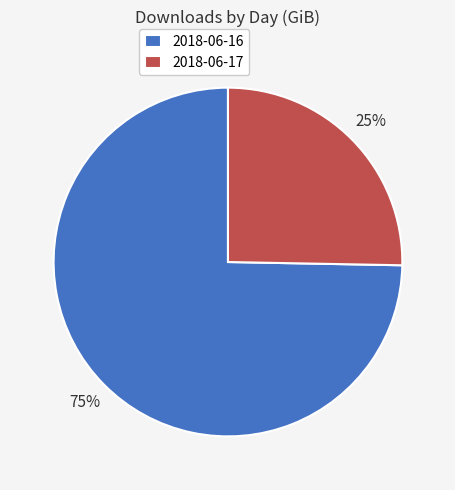

Is there any slice that represents more than half of the pie?

Yes